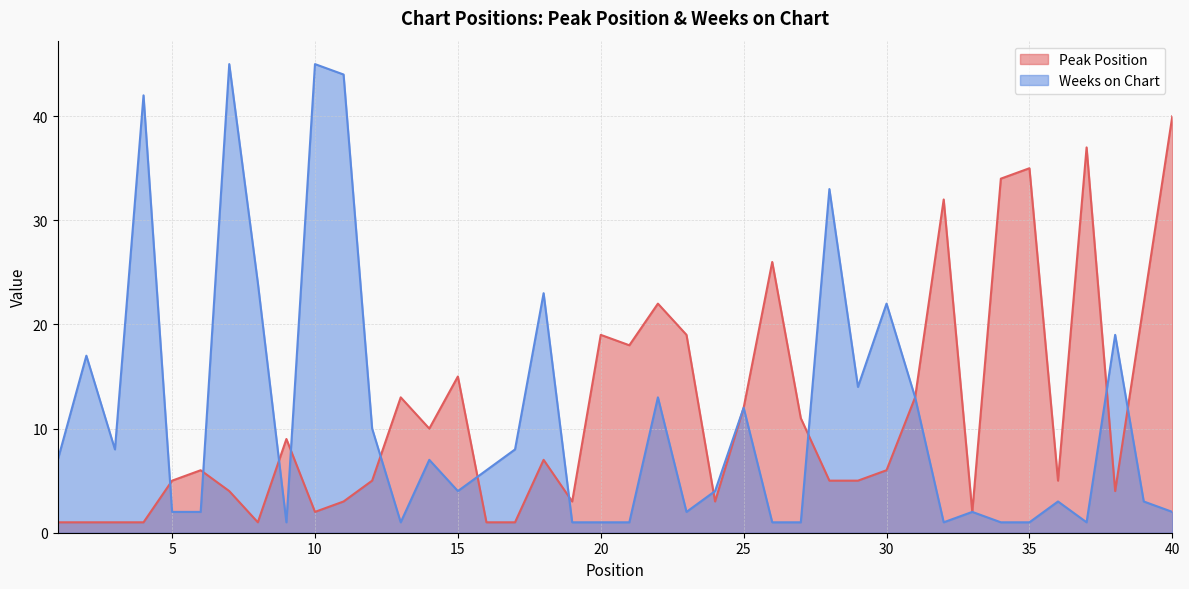

In Weeks on Chart, how many points are lower than both neighbors (excluding endpoints)?

8